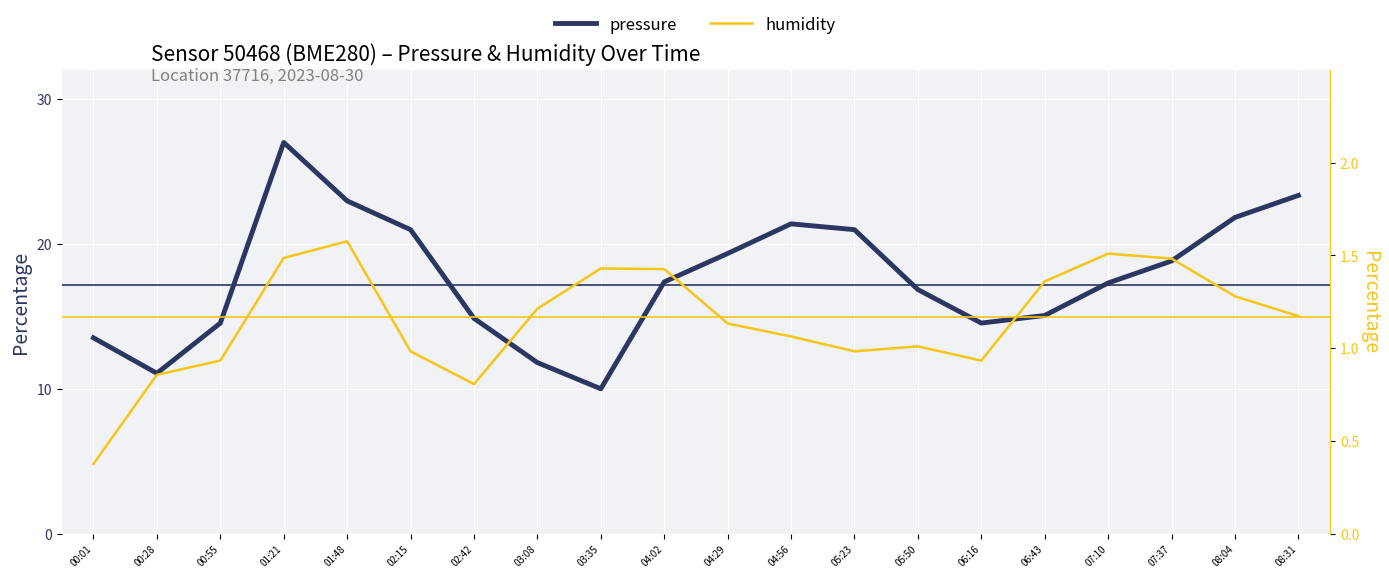

Which series has the widest spread of values?

pressure